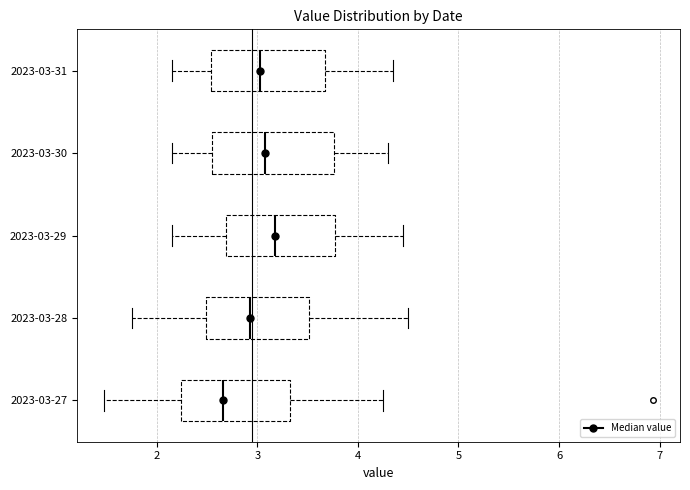

Reading bottom to top, transcribe this box plot: for each box, give where its median line is, the range the box spans, and where its two whiskers end, as read against the x-axis. The values are not printed on the chart, so give them approximately, as read against the axis.

2023-03-27: median 2.7, box 2.2 to 3.3, whiskers 1.5 to 4.3
2023-03-28: median 2.9, box 2.5 to 3.5, whiskers 1.8 to 4.5
2023-03-29: median 3.2, box 2.7 to 3.8, whiskers 2.2 to 4.5
2023-03-30: median 3.1, box 2.6 to 3.8, whiskers 2.2 to 4.3
2023-03-31: median 3.0, box 2.5 to 3.7, whiskers 2.2 to 4.4